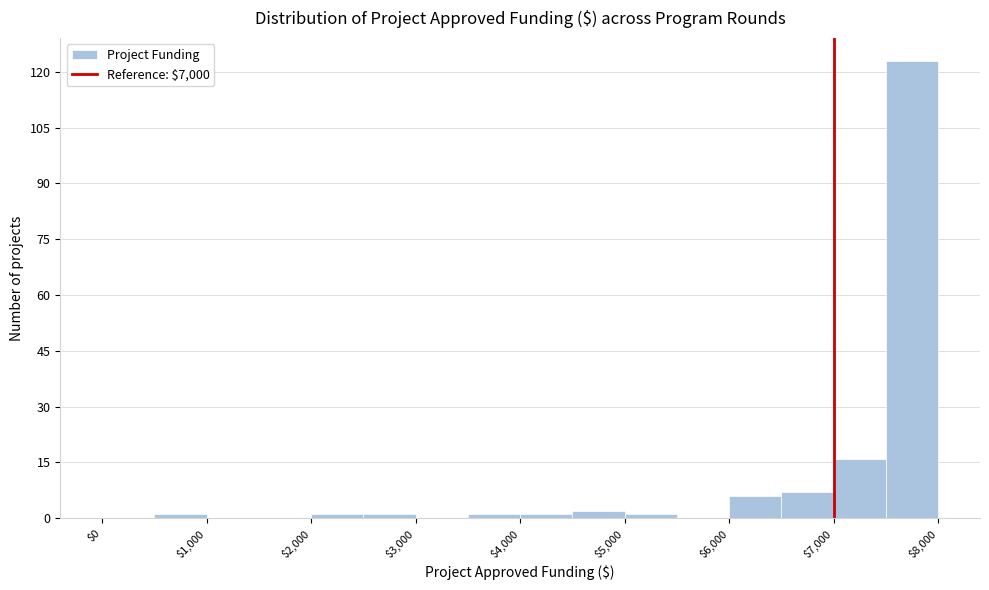

What is the height of the bar covering 7500 to 8000 on the x-axis? The values are not printed on the chart, so give them approximately, as read against the axis.

124